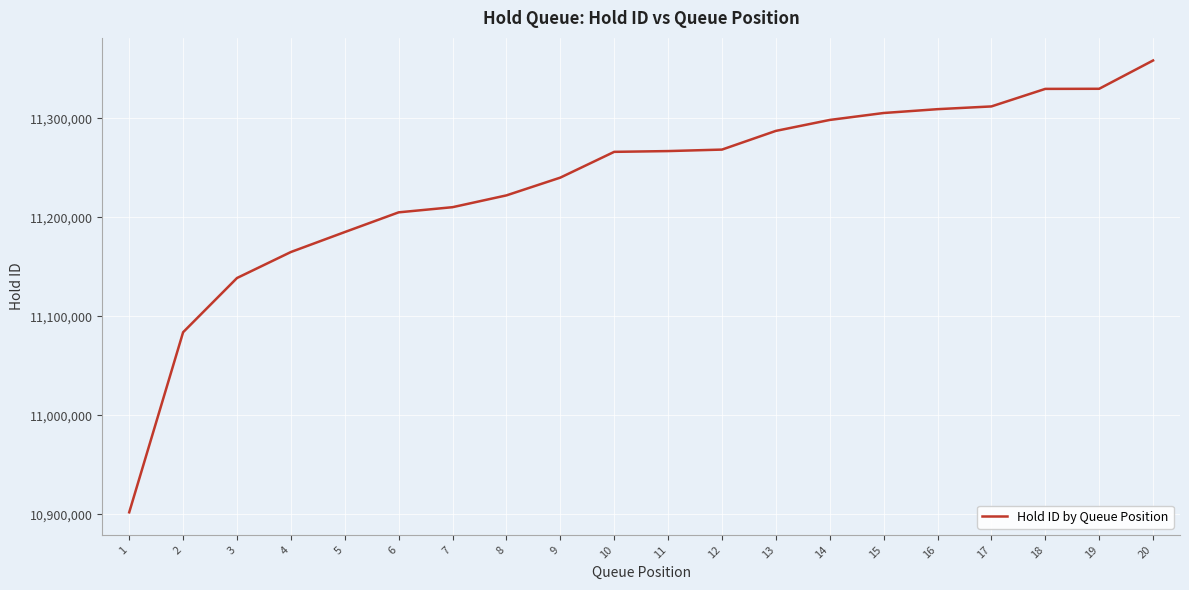

At which category does the chart reach its minimum across all series?

1